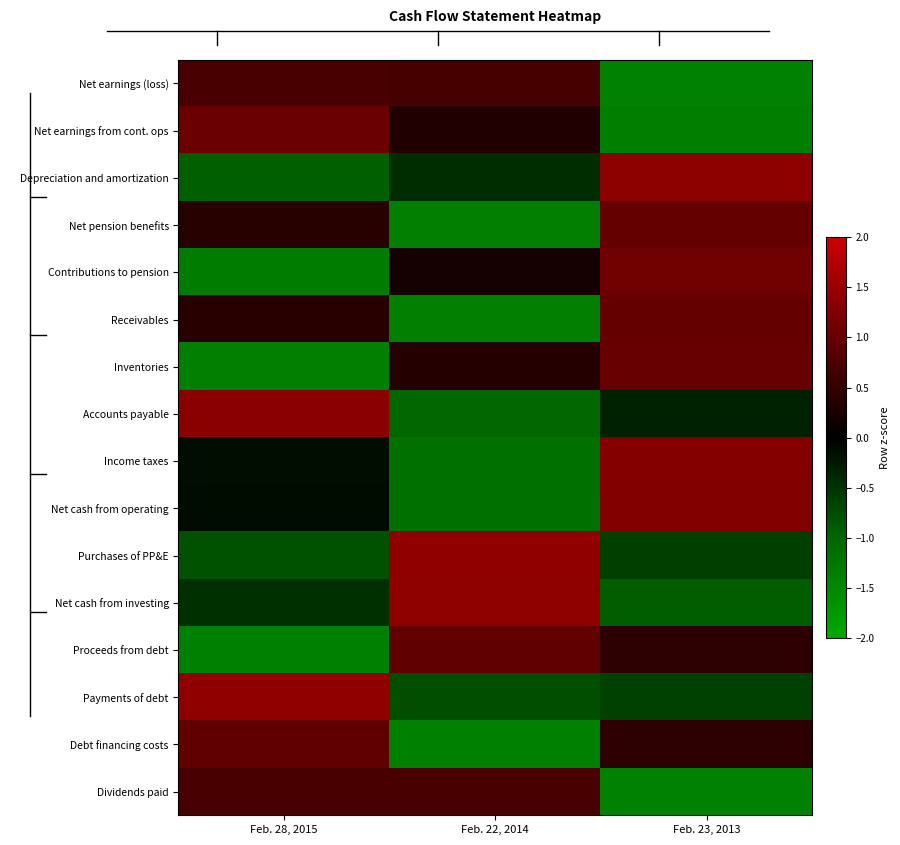

Which has a higher value, Feb. 22, 2014 or Feb. 28, 2015?

Feb. 28, 2015